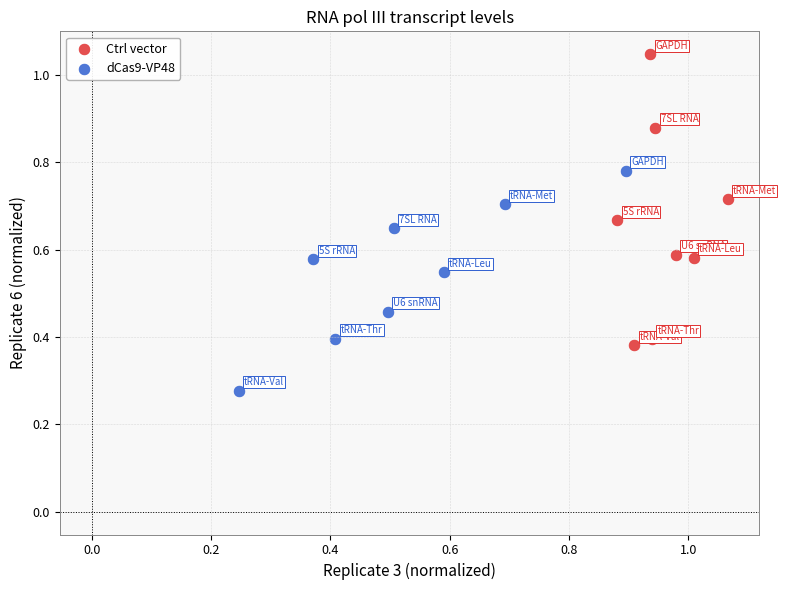

Which series reaches the maximum Y coordinate?

Ctrl vector